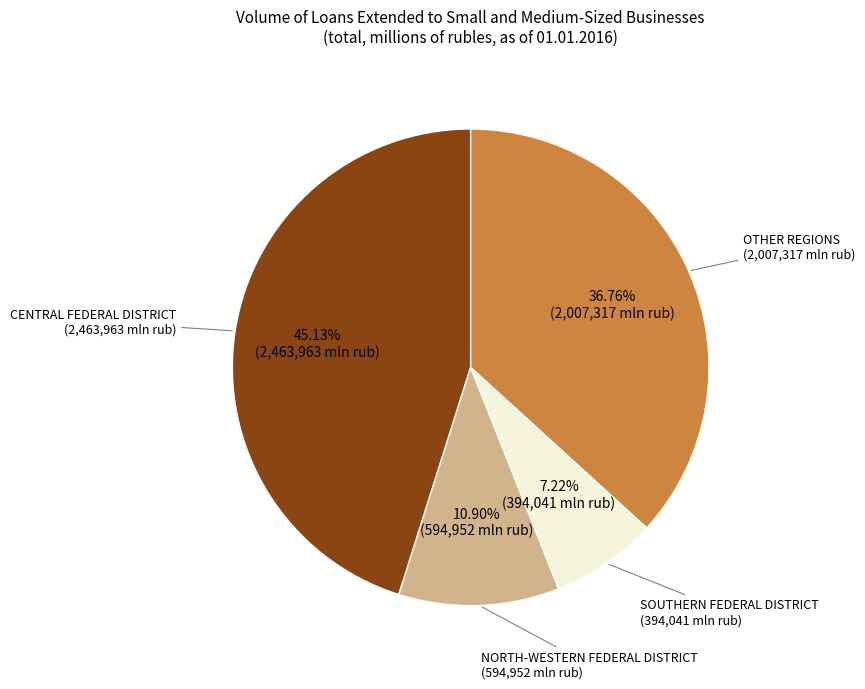

Does any single category account for the majority?

No